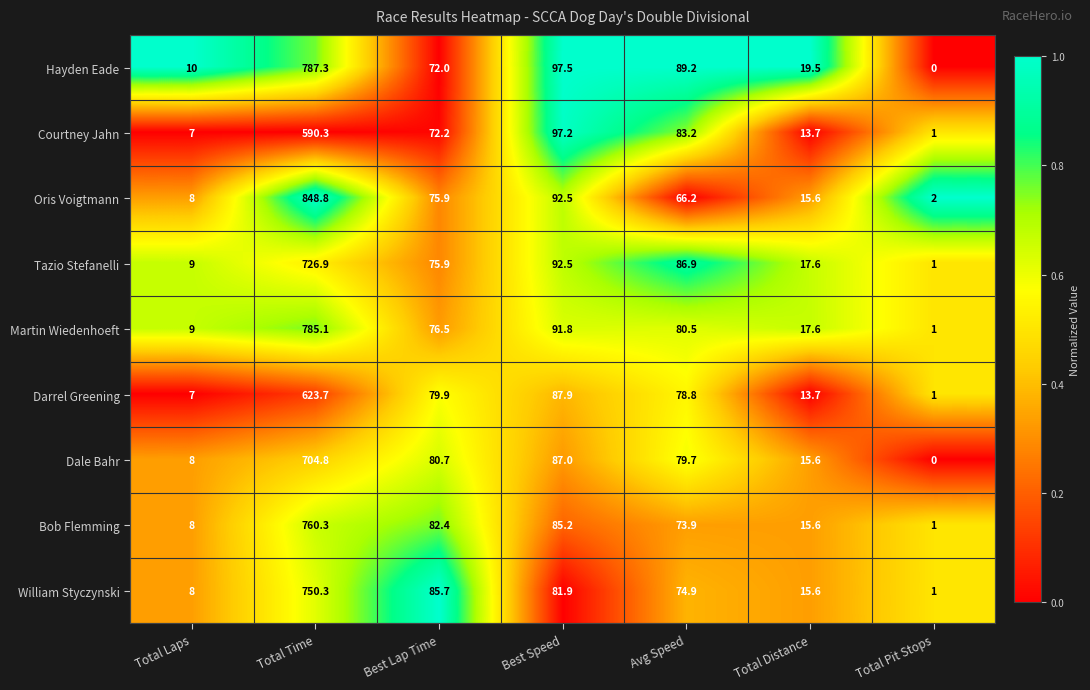

List the series in order of their peak value, lowest first.

Courtney Jahn, Darrel Greening, Dale Bahr, Tazio Stefanelli, William Styczynski, Bob Flemming, Martin Wiedenhoeft, Hayden Eade, Oris Voigtmann